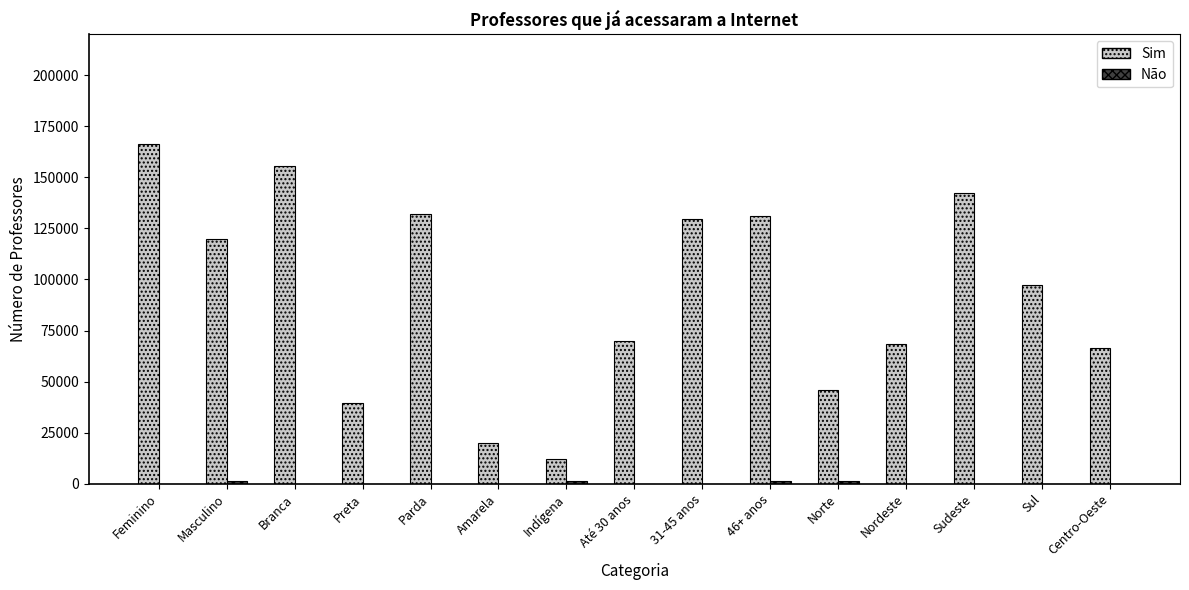

What is the sum of all Sim values?

1396310